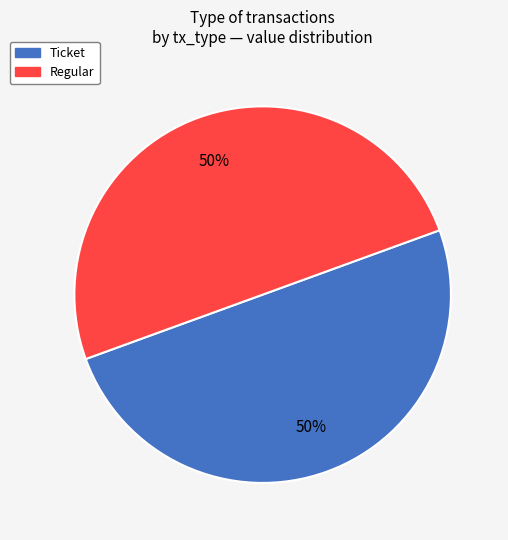

True or false: Regular accounts for 86% of the total.

False